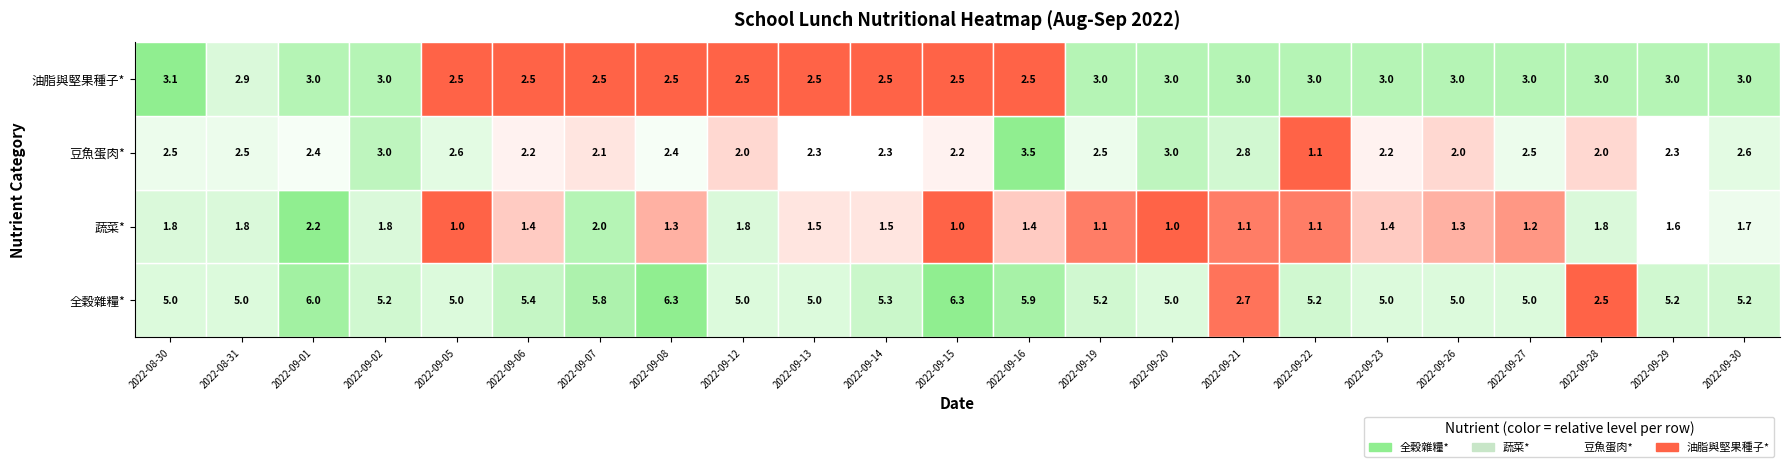

How many data points in 全穀雜糧* are above 5?

12